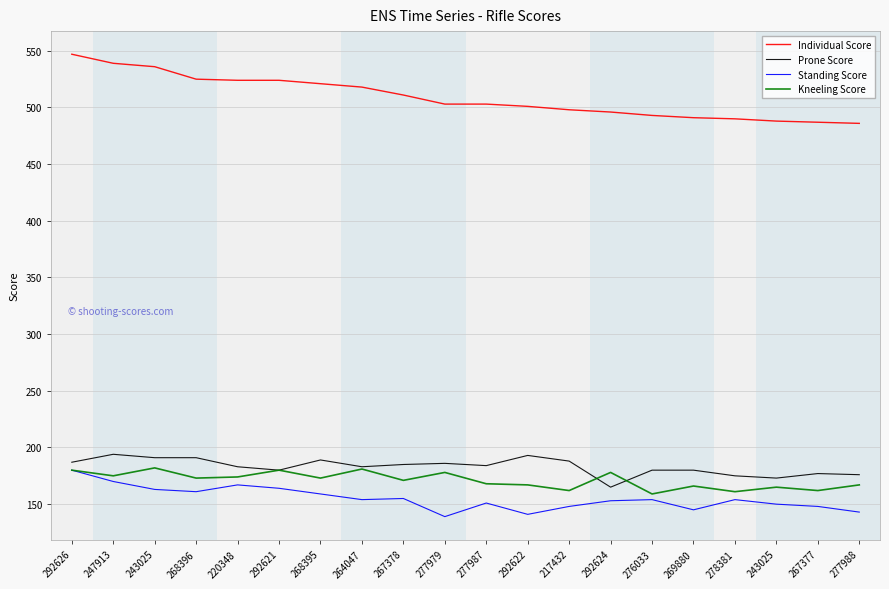

Is this an area chart (filled region under the line)?

No